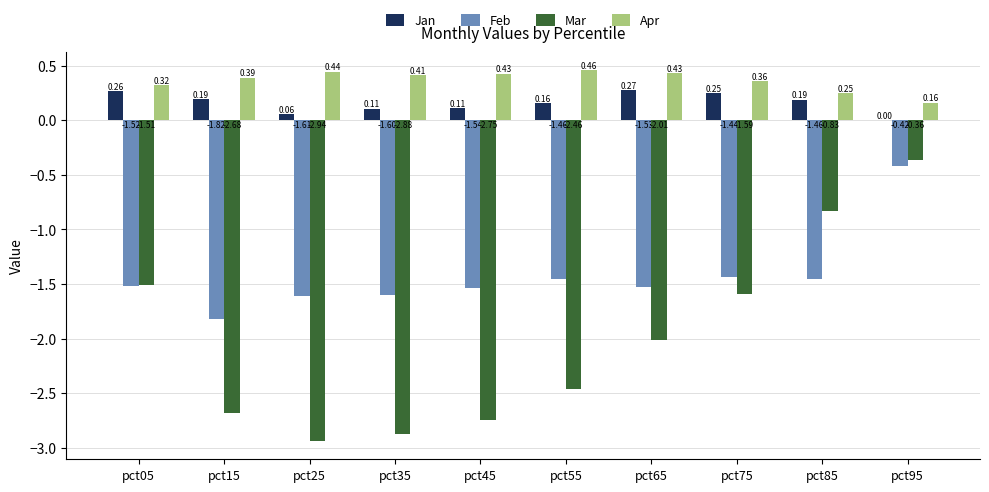

Is the value of Jan at pct25 greater than the value of Apr at pct25?

No